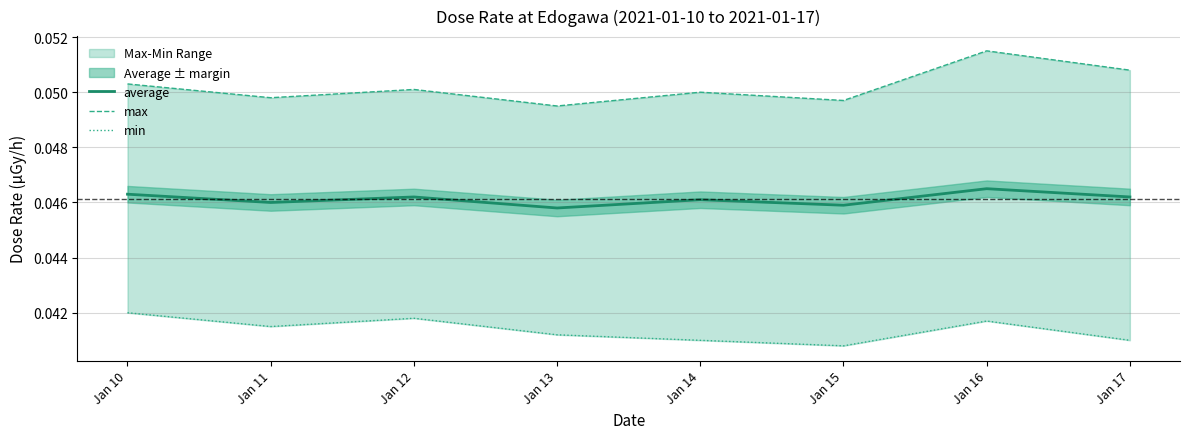

Is this an area chart (filled region under the line)?

No